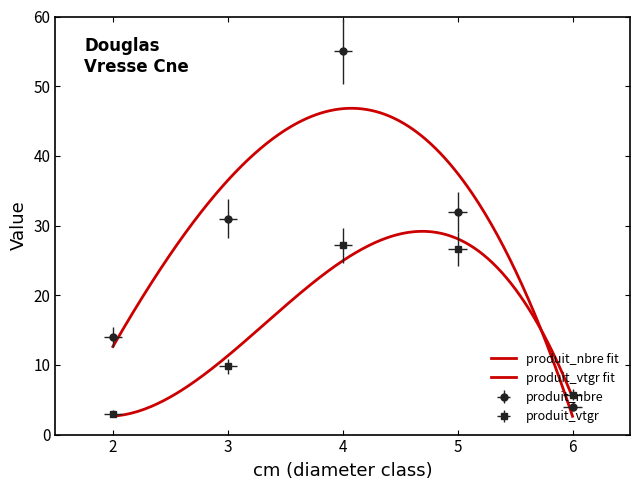

At which category is the sum across all series the highest?

4